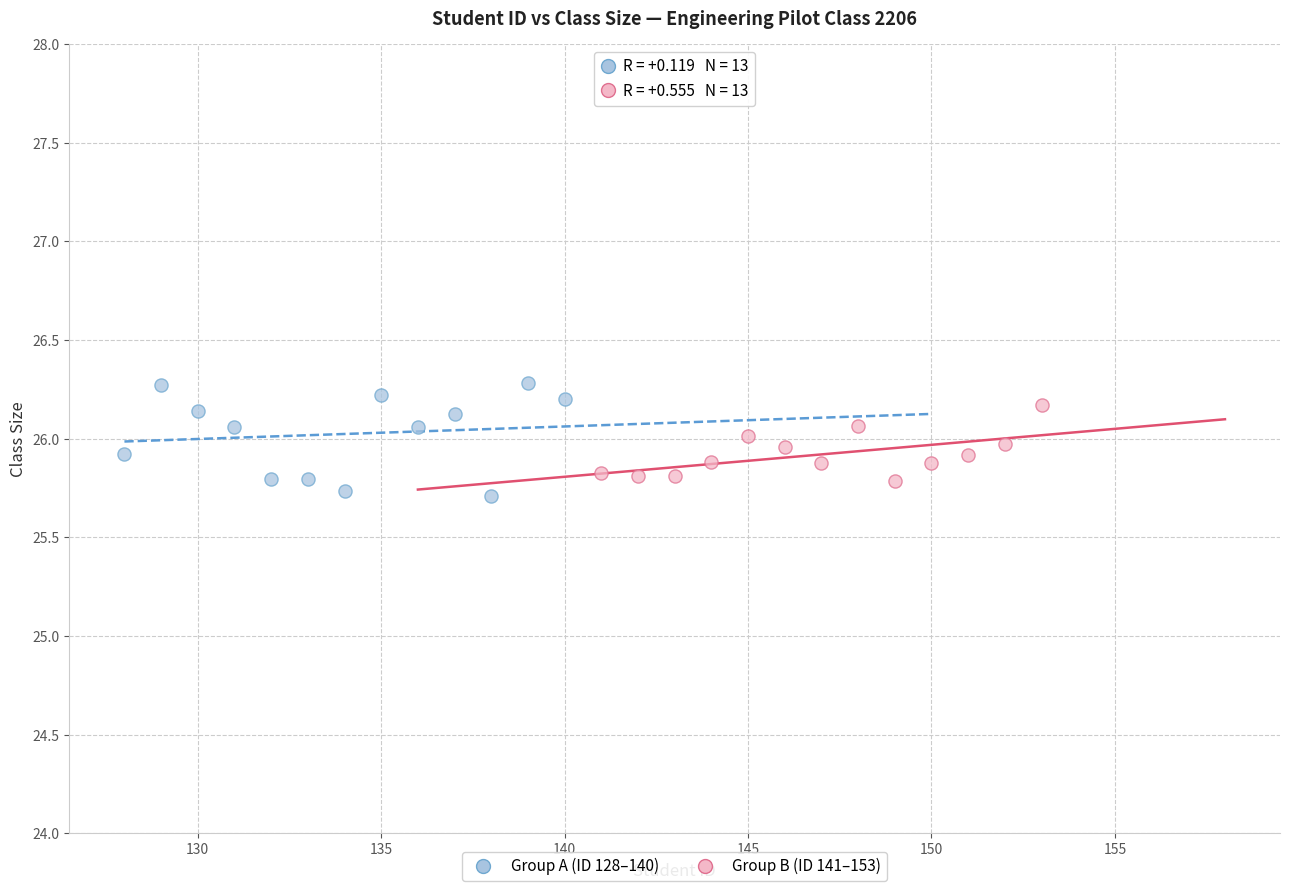

Which series has the largest Y range (max minus min)?

Group A (ID 128–140)